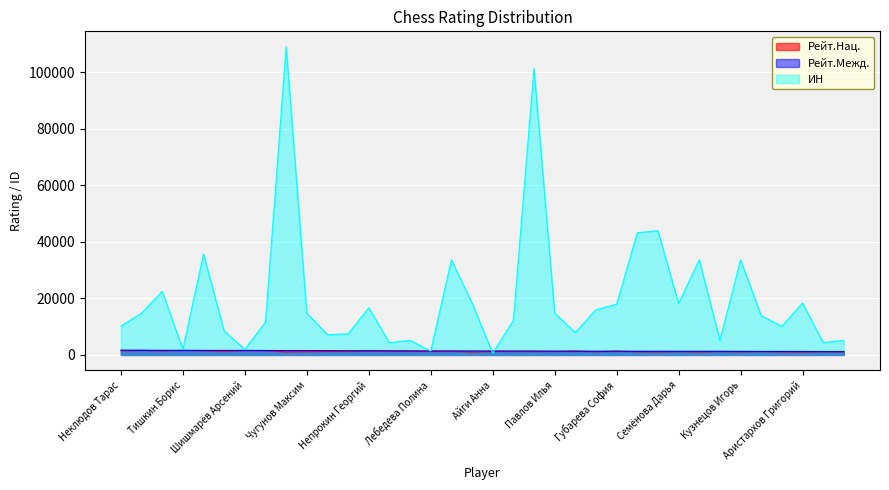

Where is ИН nearest to the value 54858?

Мусагитов Марат